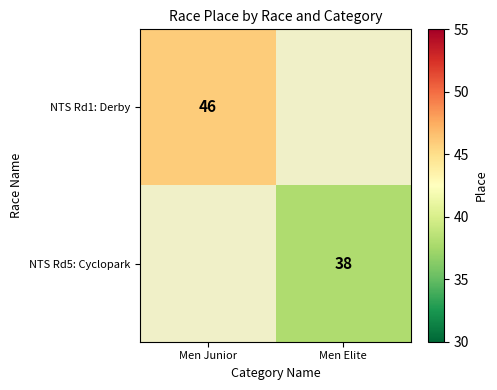

Is it true that NTS Rd1: Derby equals 77.7 at Men Junior?

False